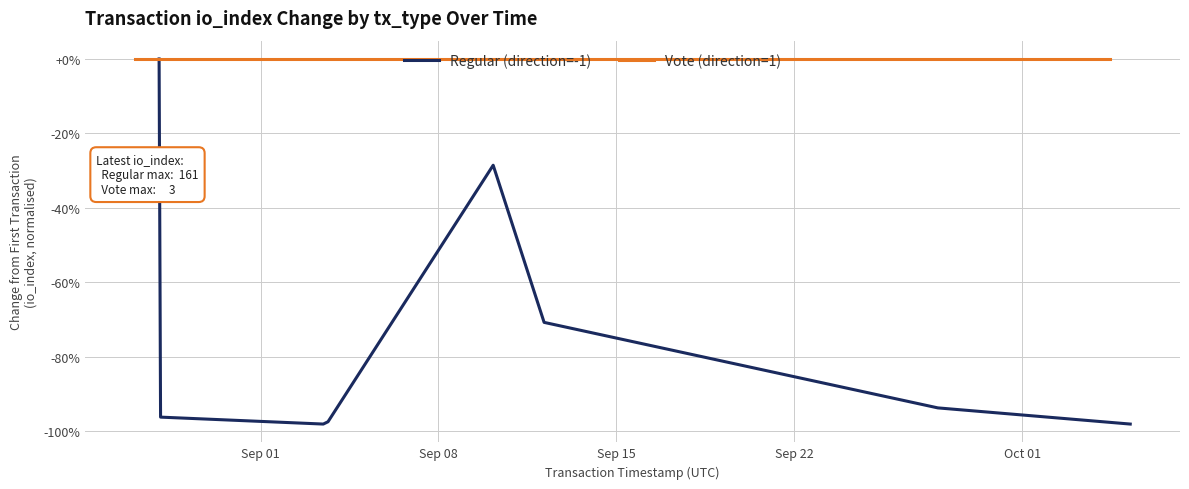

Does the chart have visible grid lines?

Yes